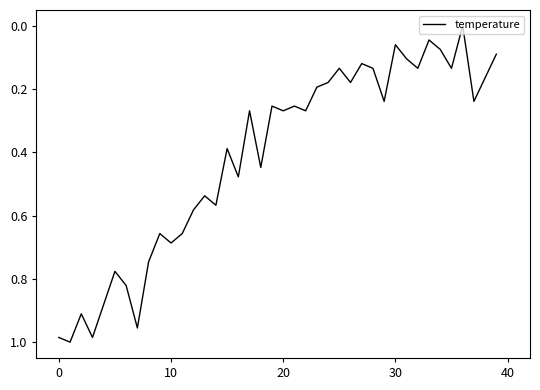

True or false: the data has more than 2 interior local peaks.

True